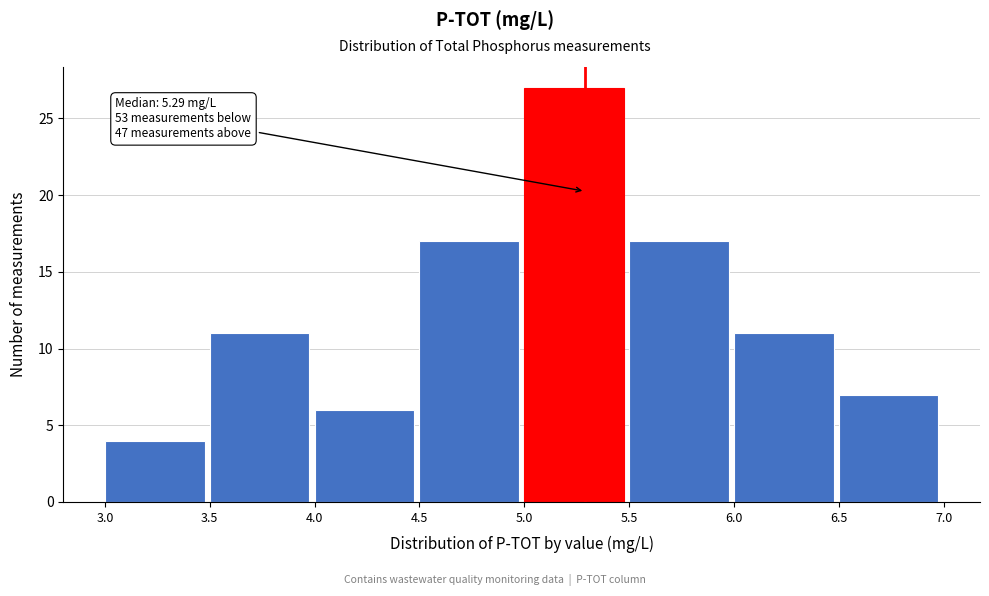

Over which range of the x-axis is the bar tallest?

5.0 to 5.5